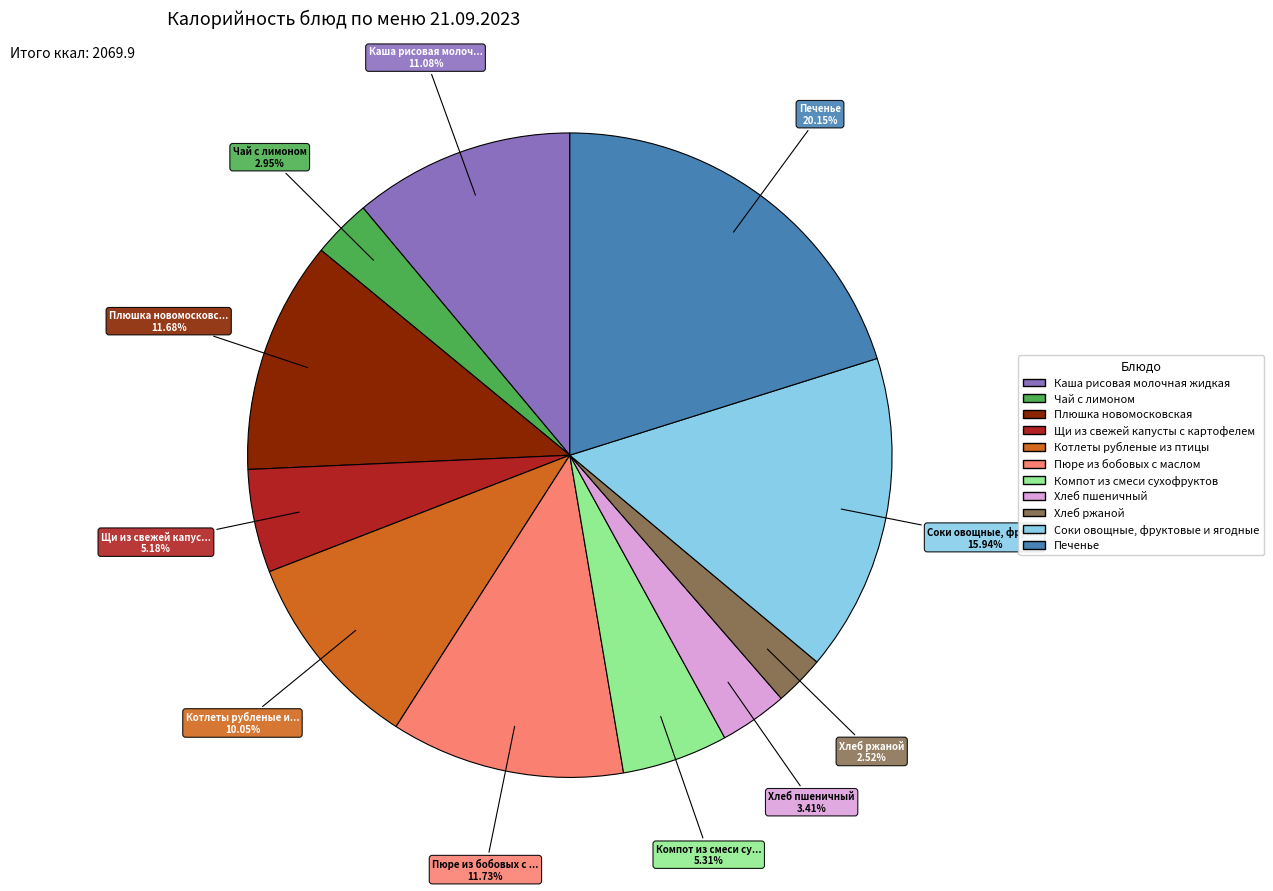

What is the largest slice in the pie chart?

Печенье